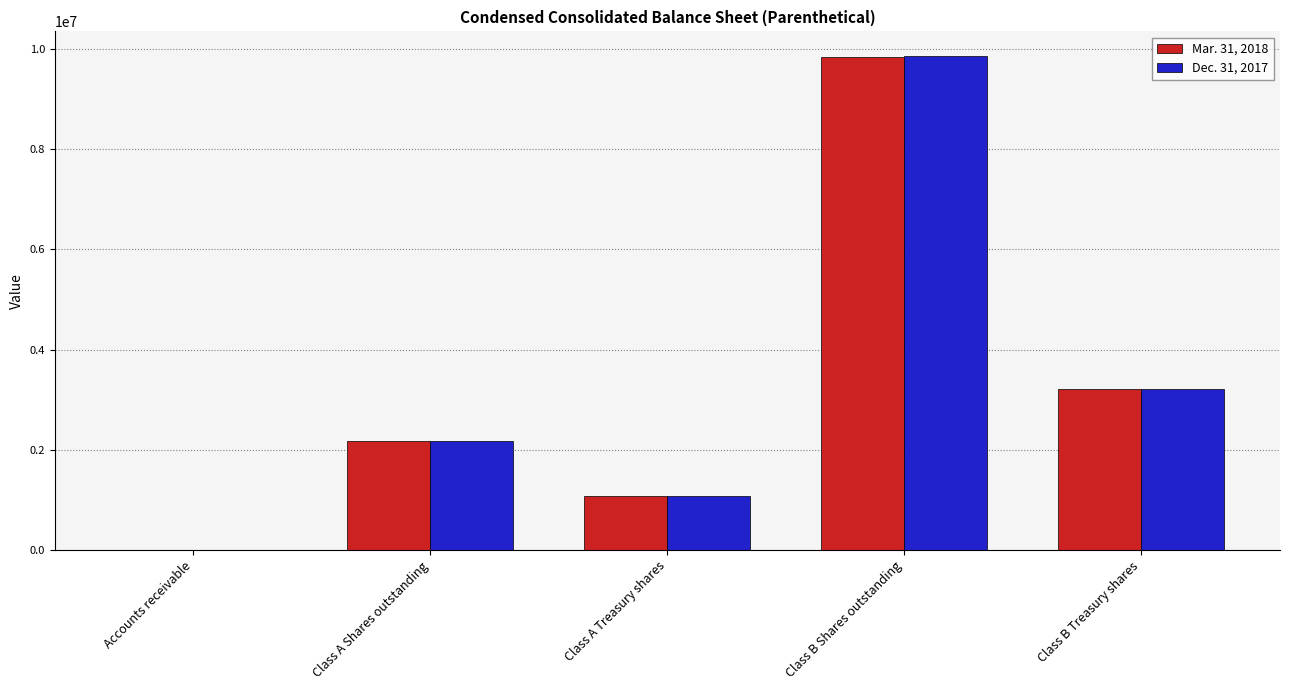

Are the bars grouped side by side (vs. stacked)?

Yes